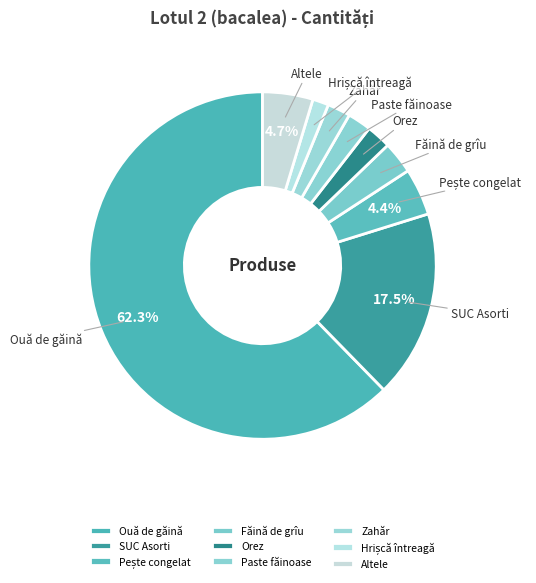

Which slice is the largest?

Ouă de găină